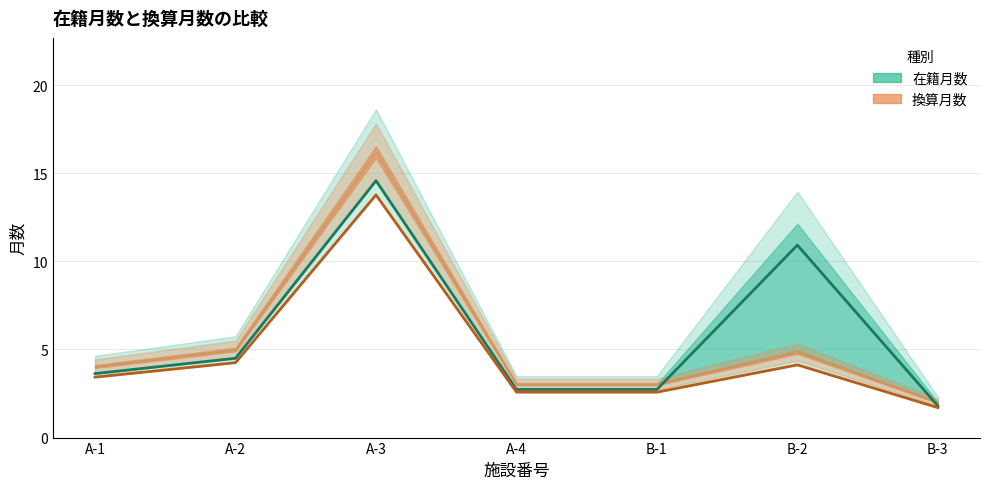

How many distinct data groups are displayed?

2